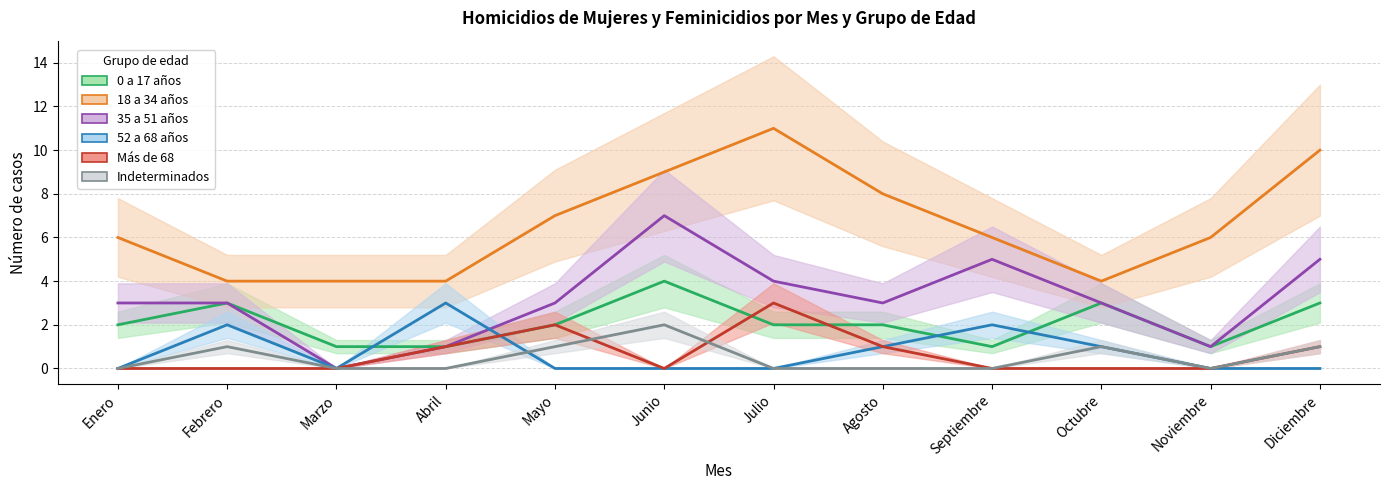

Which has a higher value, Enero or Diciembre?

Diciembre